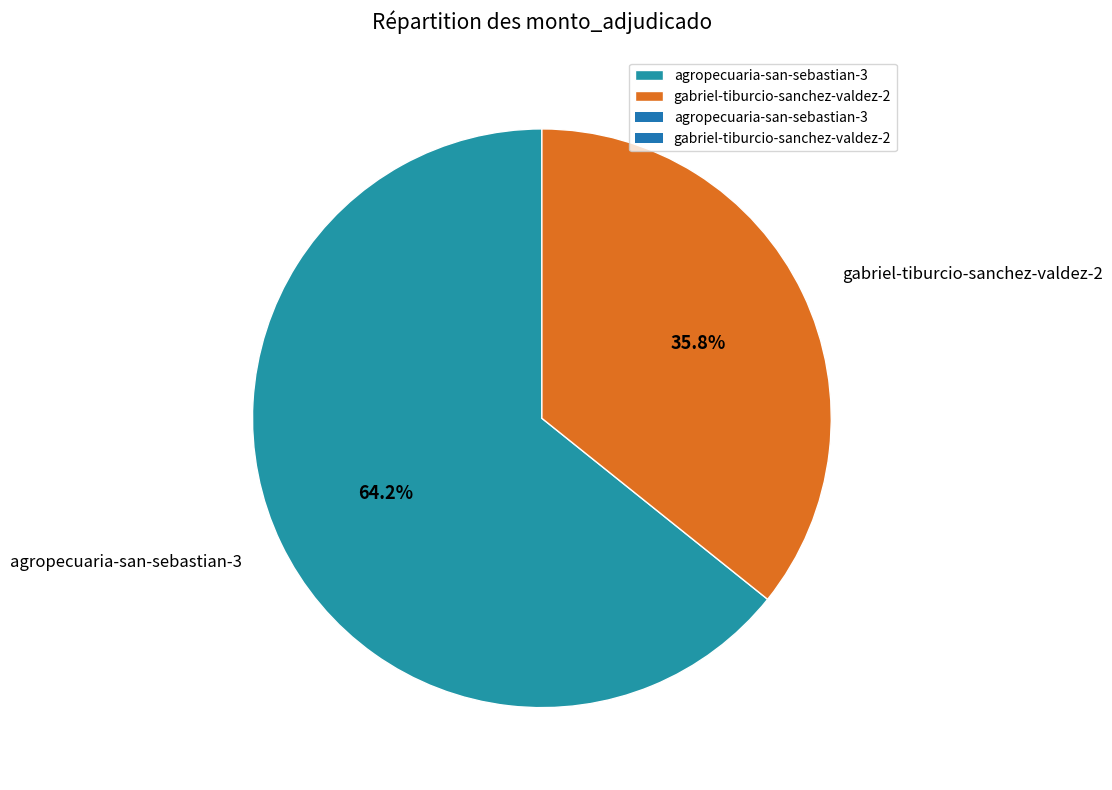

To the nearest percent, what percentage of the pie is gabriel-tiburcio-sanchez-valdez-2?

36%